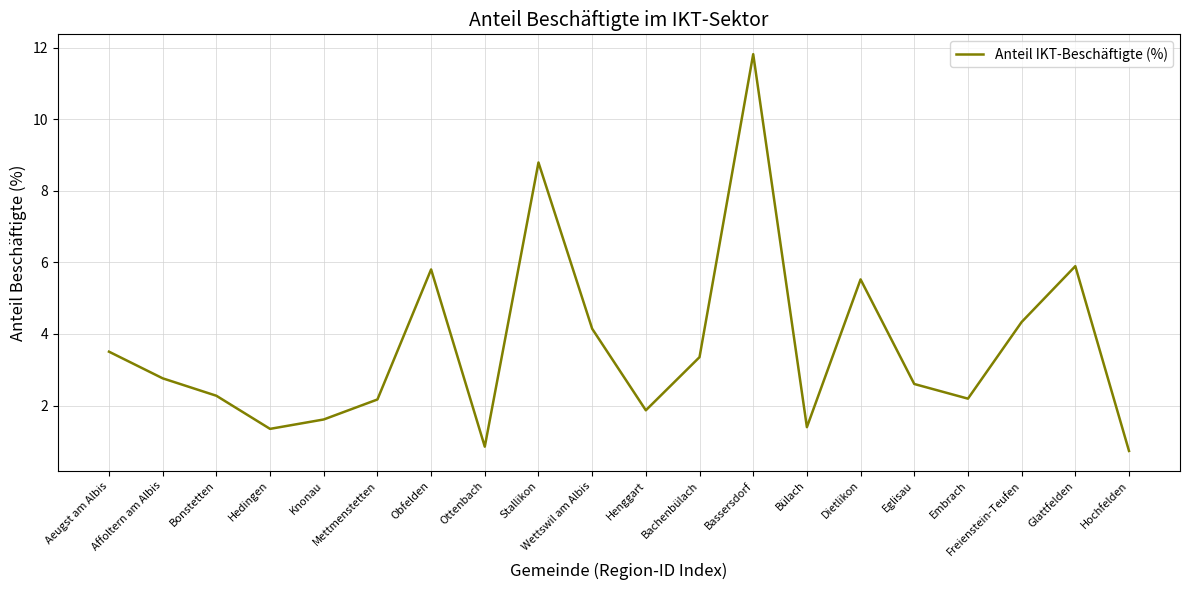

What position from the left is Mettmenstetten?

6